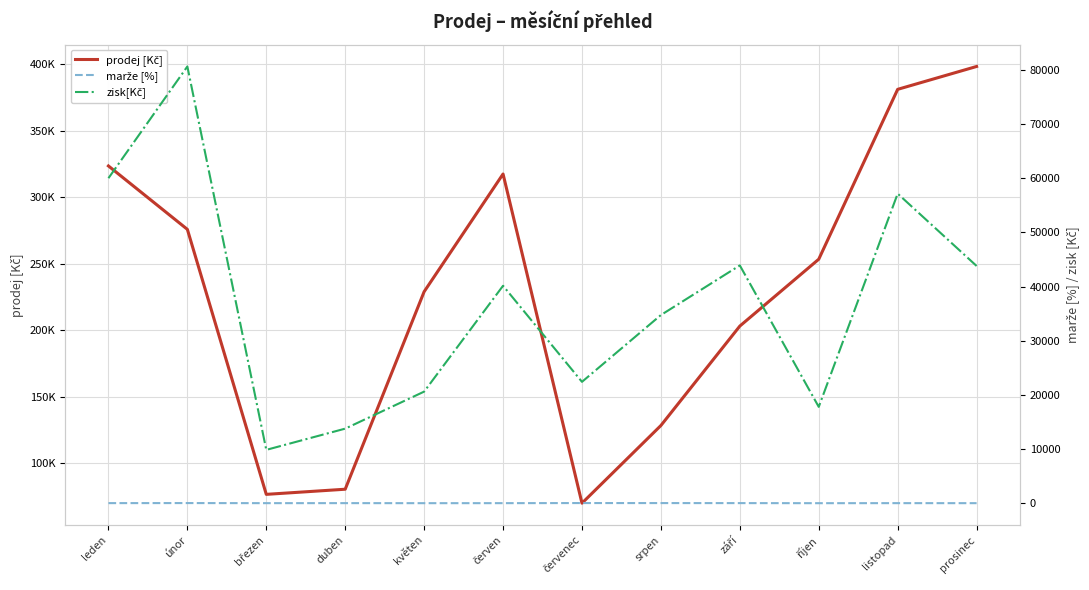

True or false: zisk[Kč] and marže [%] intersect in this chart.

False